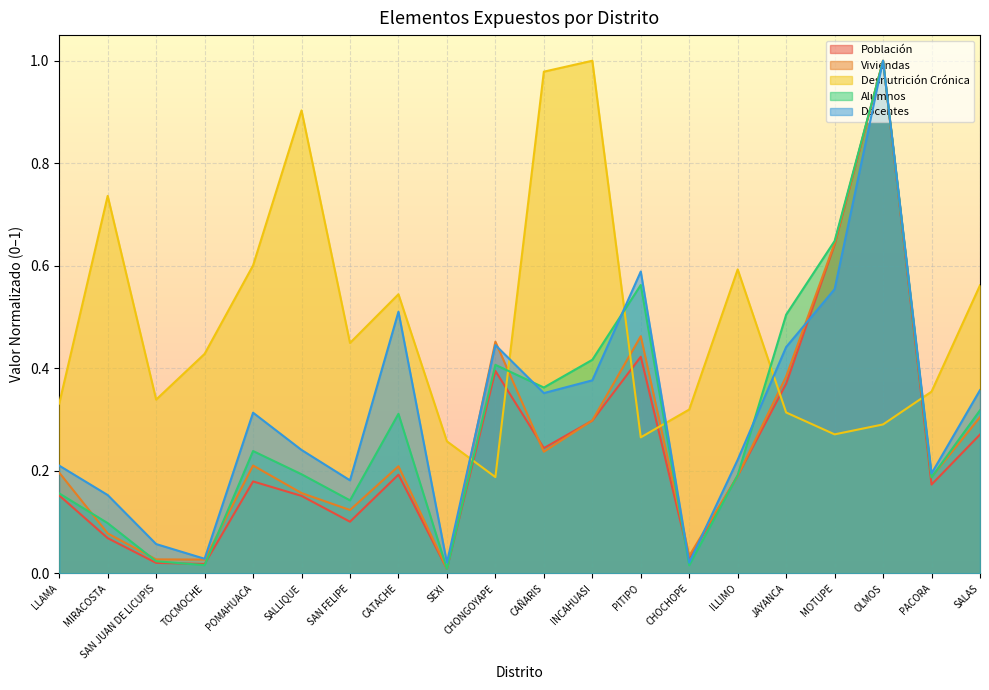

Is it true that Viviendas equals 0.4 at CATACHE?

False